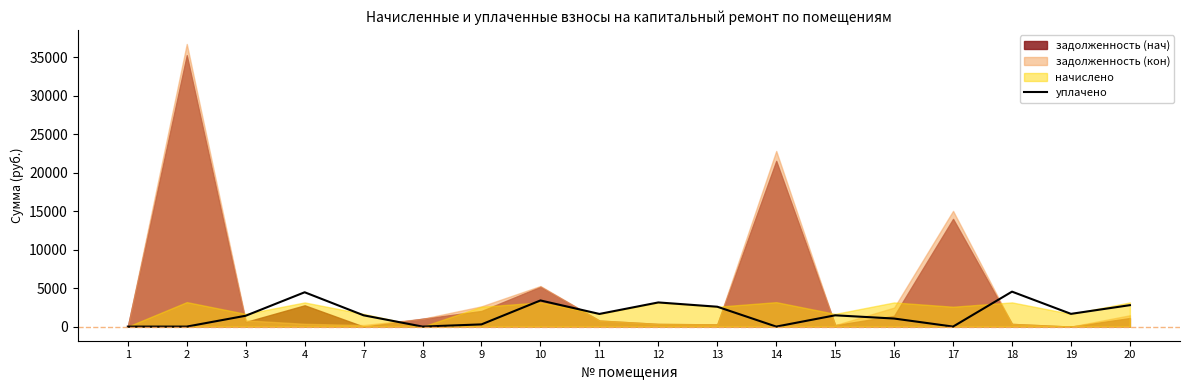

What is the average value?

1661.2